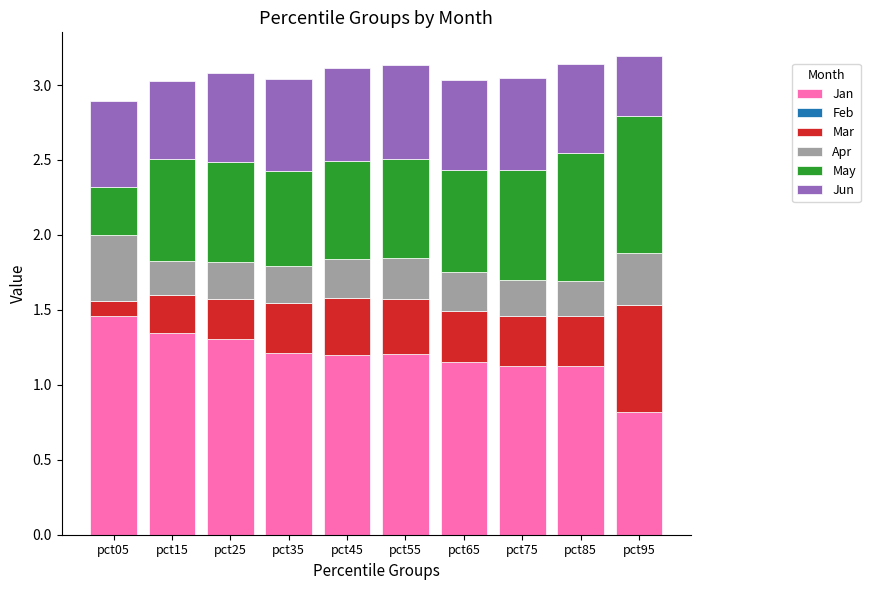

Reading left to right, transcribe all the data shown in this chart.

Jan: pct05=1.5	pct15=1.6	pct25=1.6	pct35=1.5	pct45=1.5	pct55=1.5	pct65=1.5	pct75=1.5	pct85=1.5	pct95=1.3
Feb: pct05=-0.0	pct15=-0.2	pct25=-0.3	pct35=-0.3	pct45=-0.3	pct55=-0.3	pct65=-0.4	pct75=-0.4	pct85=-0.4	pct95=-0.5
Mar: pct05=0.1	pct15=0.3	pct25=0.3	pct35=0.3	pct45=0.4	pct55=0.4	pct65=0.3	pct75=0.3	pct85=0.3	pct95=0.7
Apr: pct05=0.4	pct15=0.2	pct25=0.2	pct35=0.2	pct45=0.3	pct55=0.3	pct65=0.3	pct75=0.2	pct85=0.2	pct95=0.3
May: pct05=0.3	pct15=0.7	pct25=0.7	pct35=0.6	pct45=0.7	pct55=0.7	pct65=0.7	pct75=0.7	pct85=0.9	pct95=0.9
Jun: pct05=0.6	pct15=0.5	pct25=0.6	pct35=0.6	pct45=0.6	pct55=0.6	pct65=0.6	pct75=0.6	pct85=0.6	pct95=0.4